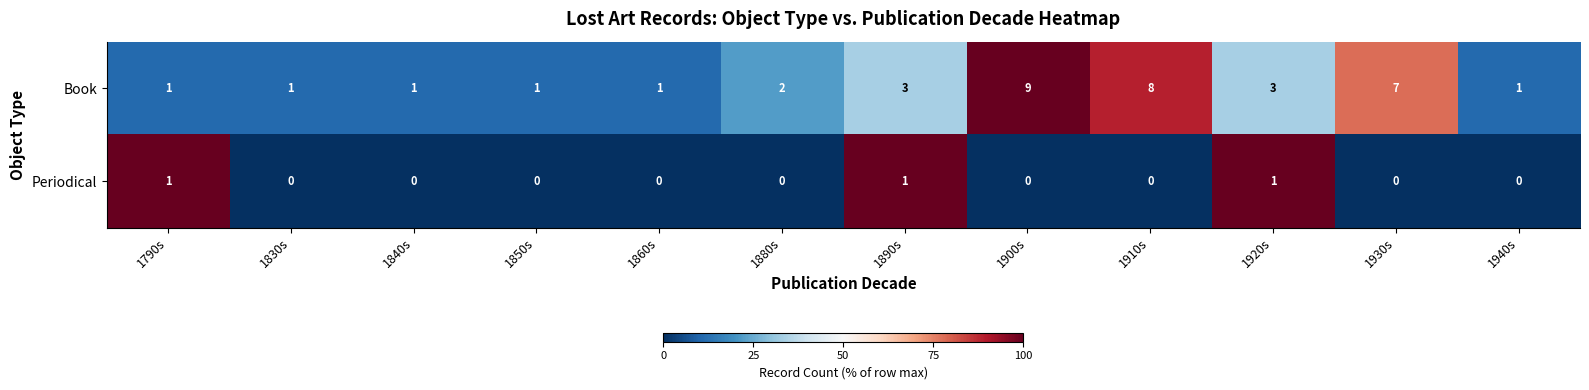

Which series changed the most between 1900s and 1940s?

Book